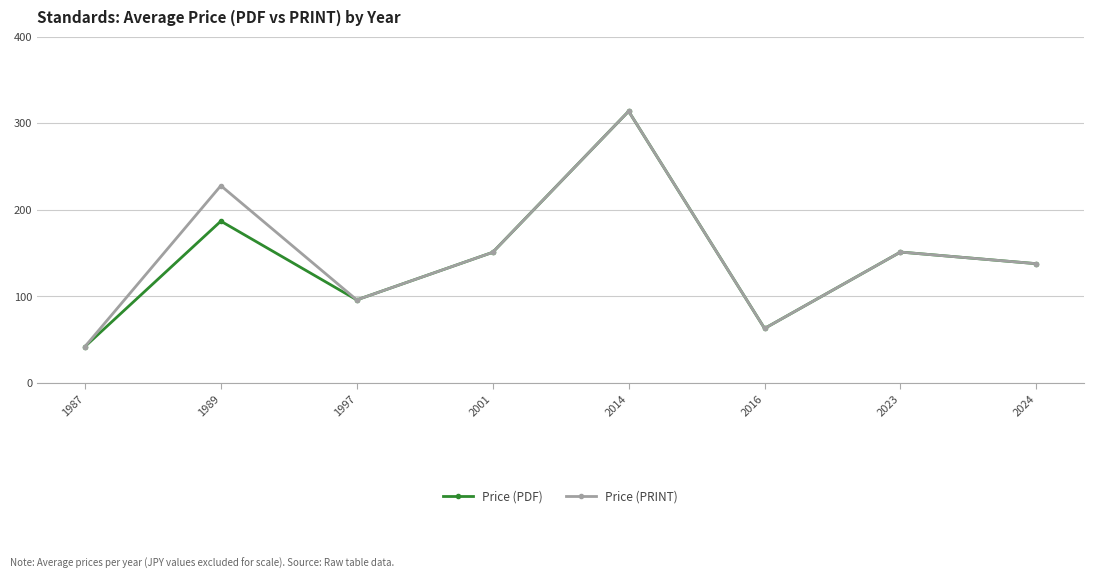

Where is the first local maximum for Price (PDF)?

1989